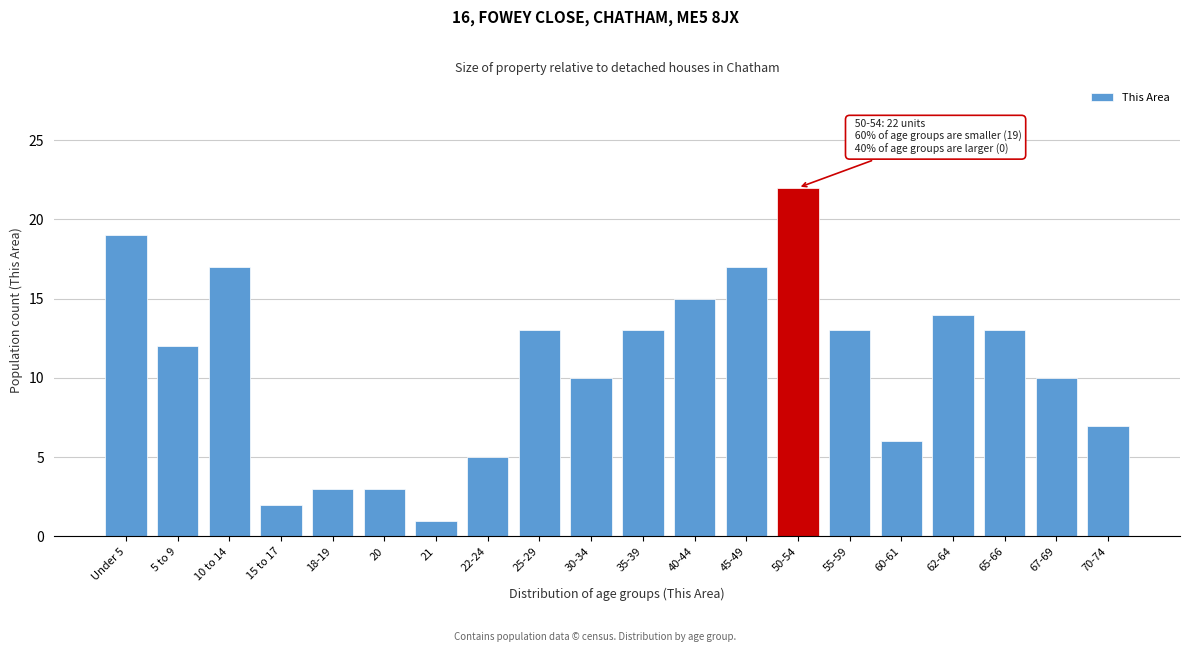

Reading left to right, what are all the values shown in this chart?

19	12	17	2	3	3	1	5	13	10	13	15	17	22	13	6	14	13	10	7